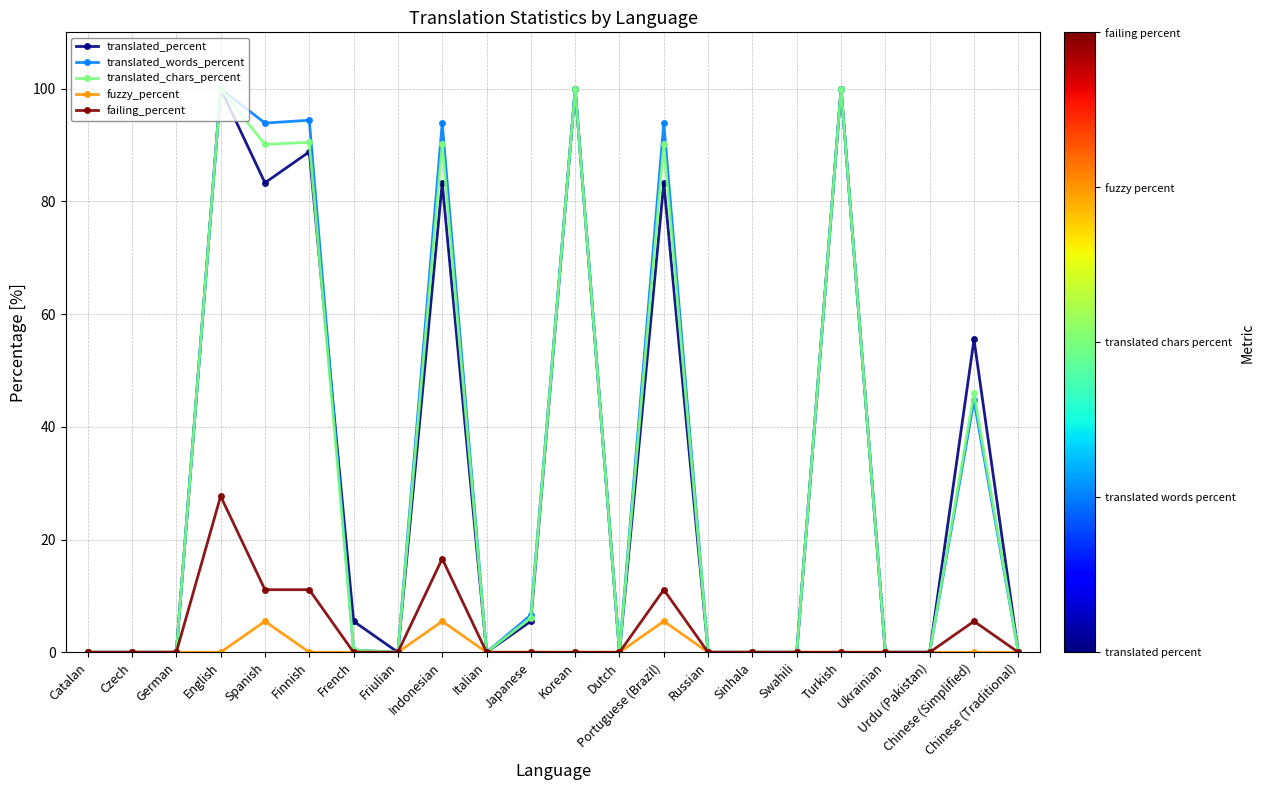

What is the label of the 1st point from the right?

Chinese (Traditional)